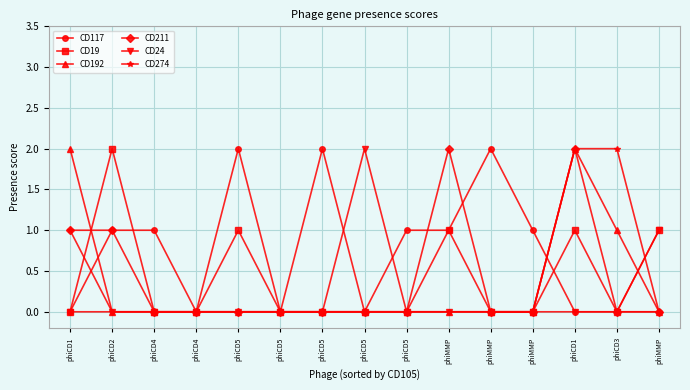

At which label is CD117 closest to 1?

phiCD2